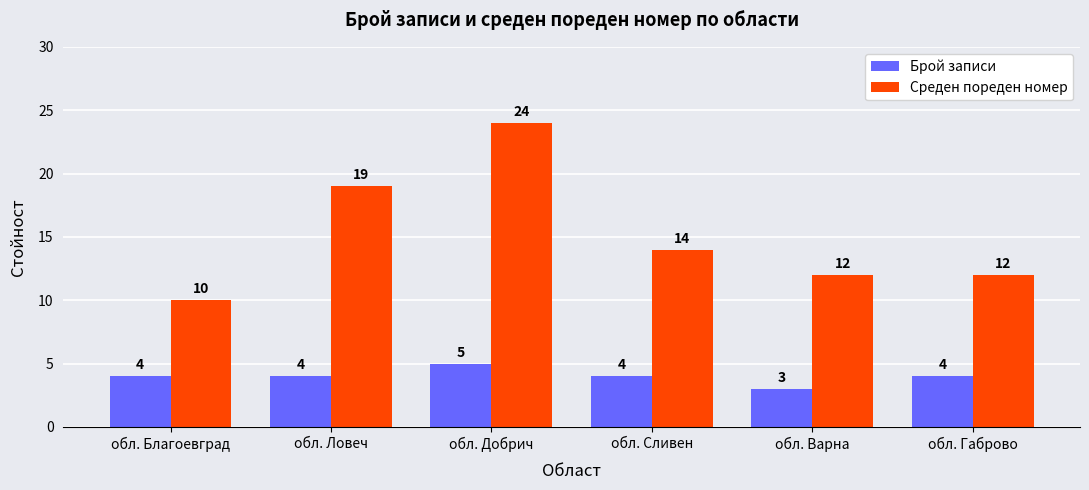

How many Среден пореден номер values are between 12 and 19?

4